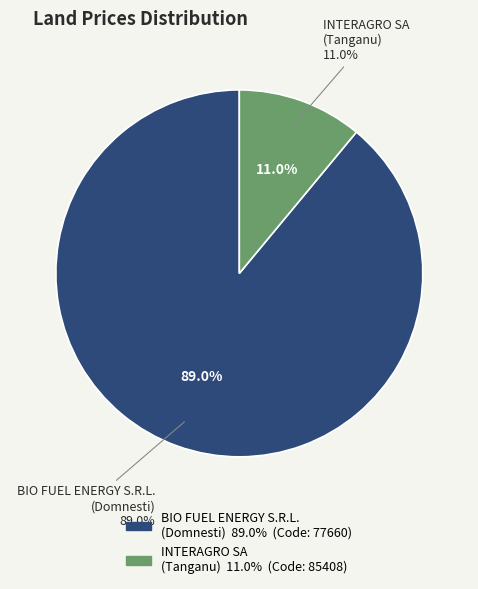

What is the ratio of the value at 85408 to the value at 77660?

0.1